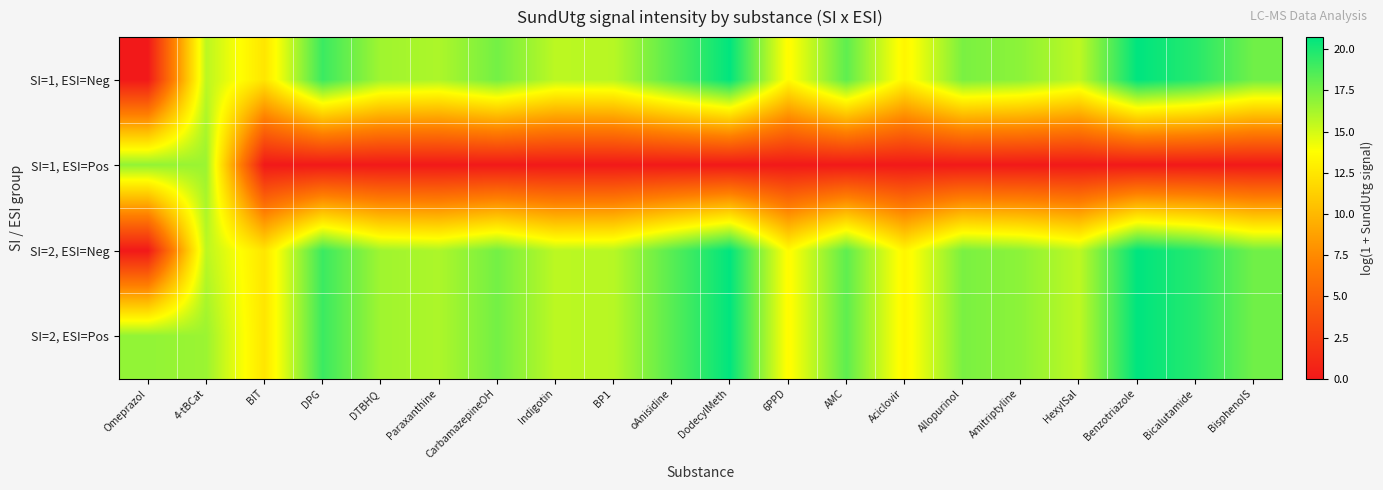

At AMC, list the series in order from smallest to largest.

SI=1, ESI=Pos, SI=1, ESI=Neg, SI=2, ESI=Neg, SI=2, ESI=Pos